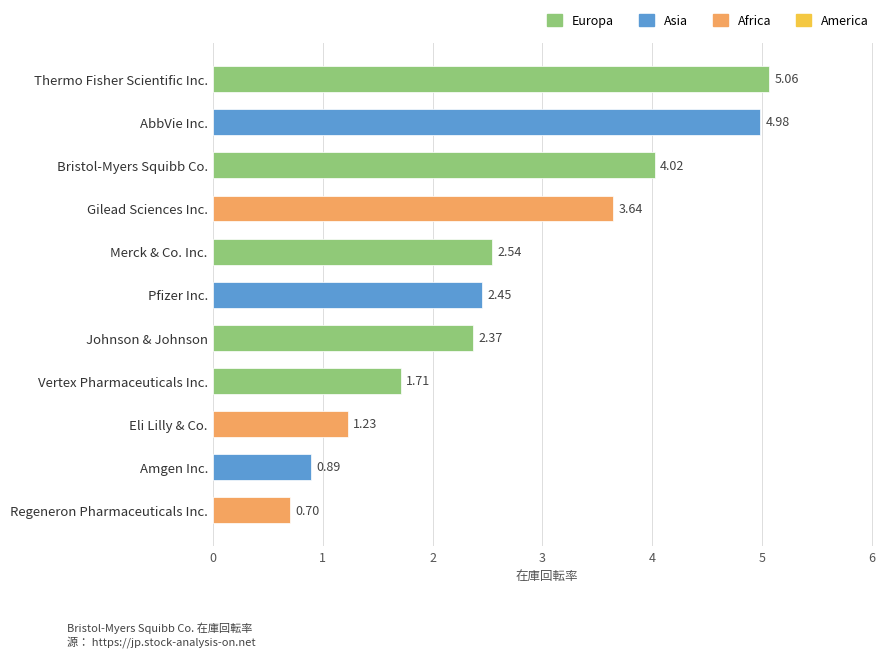

What is the difference between the maximum and minimum values?

4.4